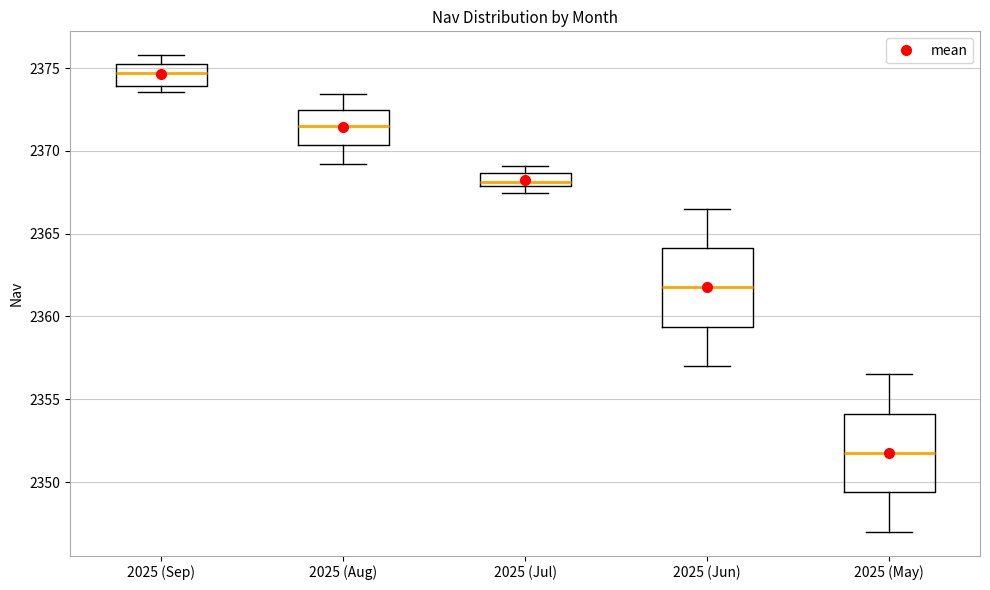

Which box's median line is the highest?

2025 (Sep)